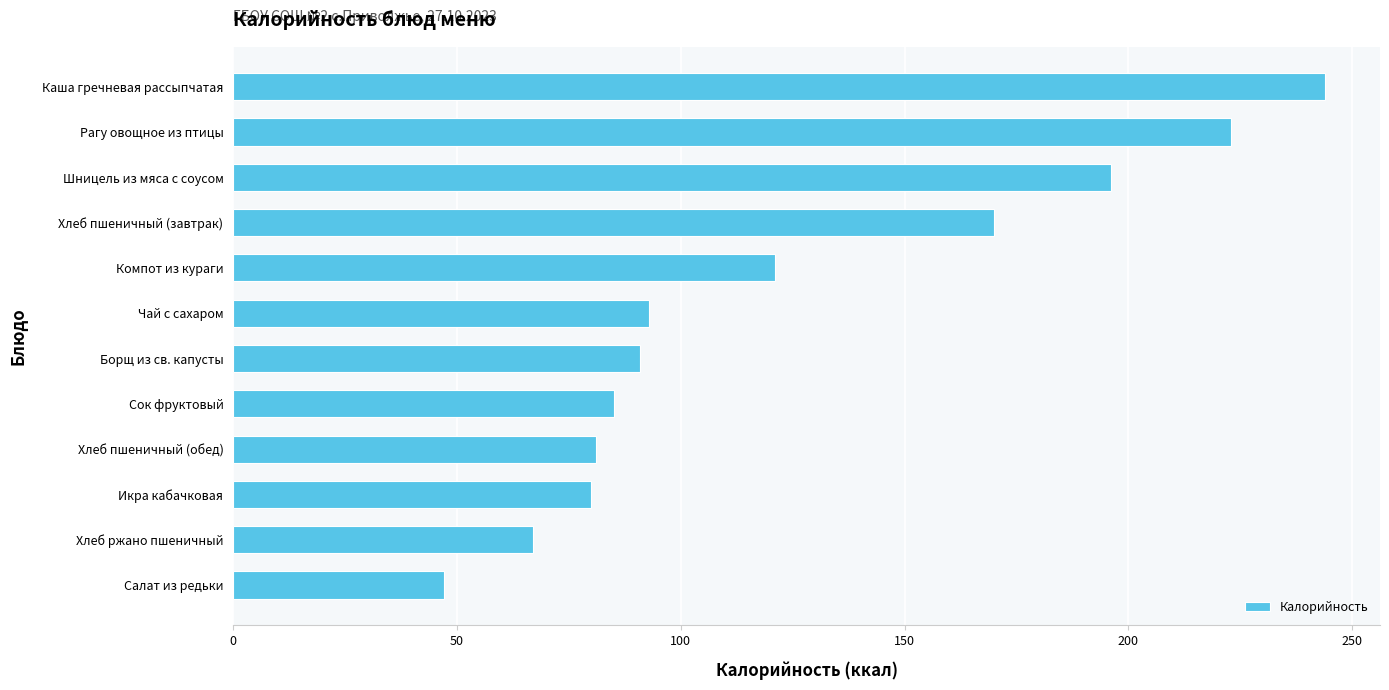

What is the smallest value displayed?

47